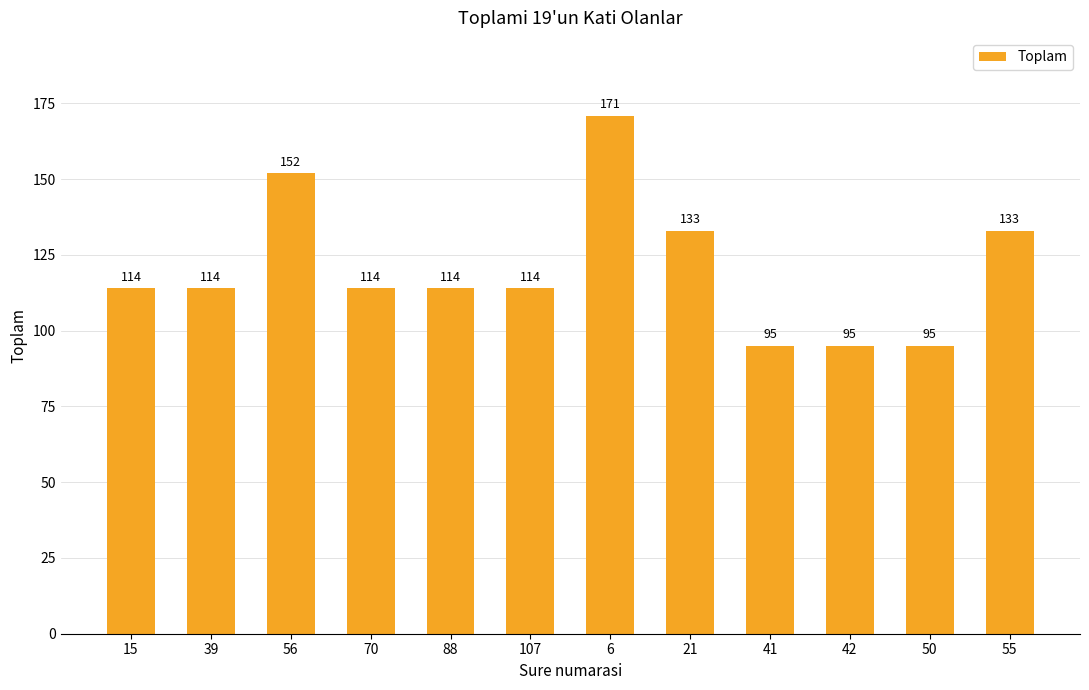

What is the label of the 12th bar from the right?

15